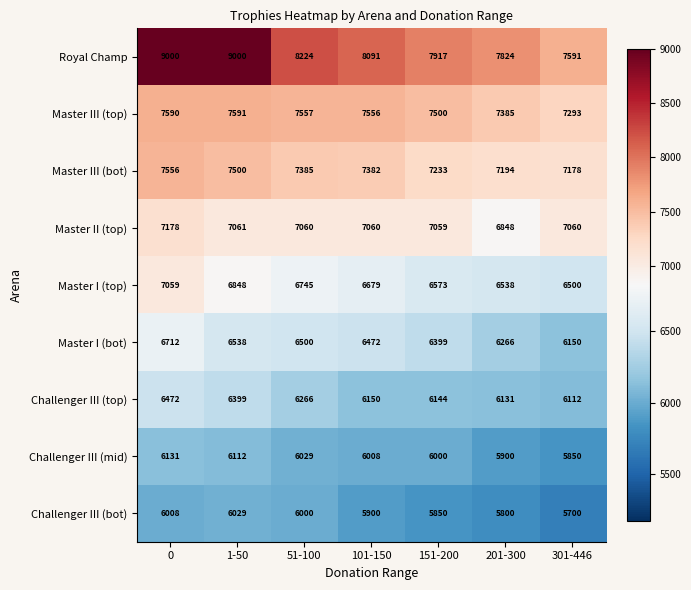

True or false: Challenger III (bot) has a value of 2541 at 101-150.

False